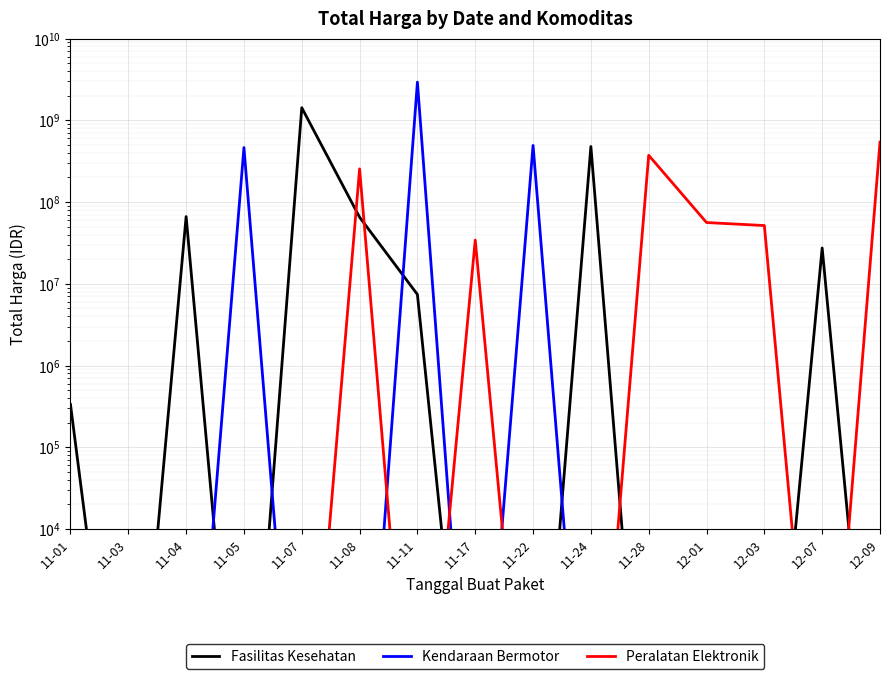

How many times do Kendaraan Bermotor and Fasilitas Kesehatan cross each other?

4